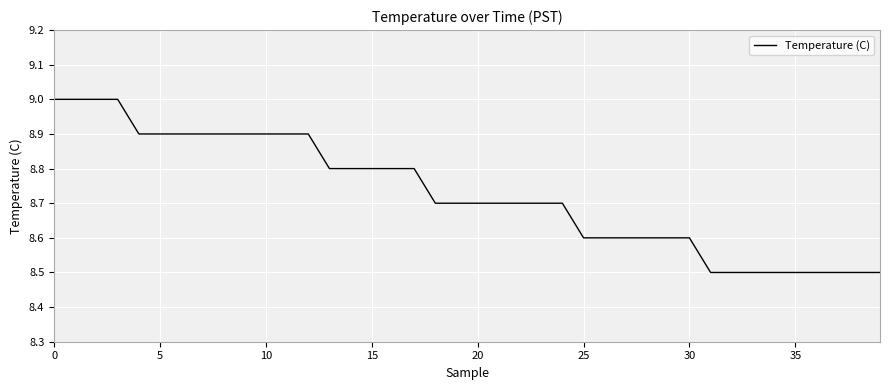

Count the values in the range 8 to 9.

40